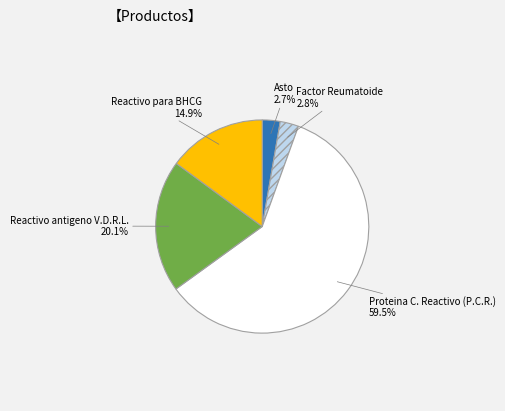

The Factor Reumatoide slice represents 3% of the pie. True or false?

True